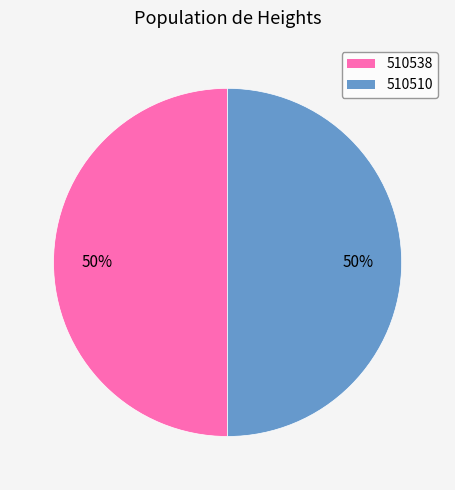

Is the sum of 510538 and 510510 greater than half?

Yes